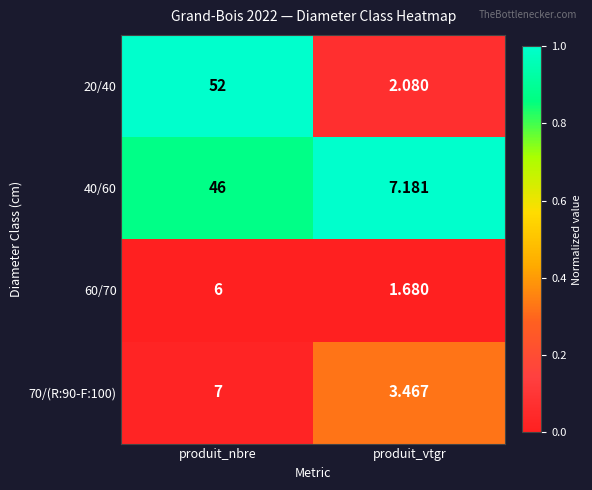

At which category is the sum across all series the highest?

produit_nbre